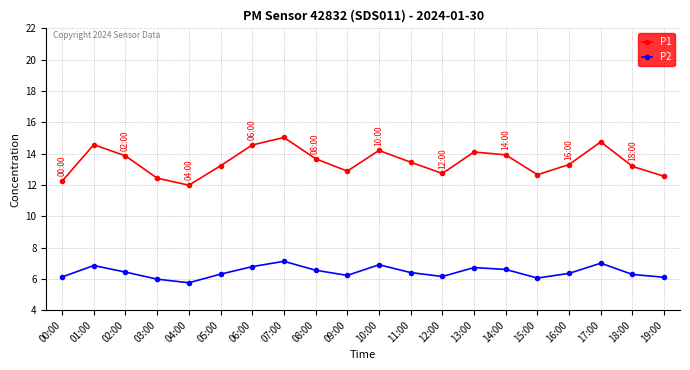

What is the difference between the second highest and second lowest values in the P1 series?

2.5